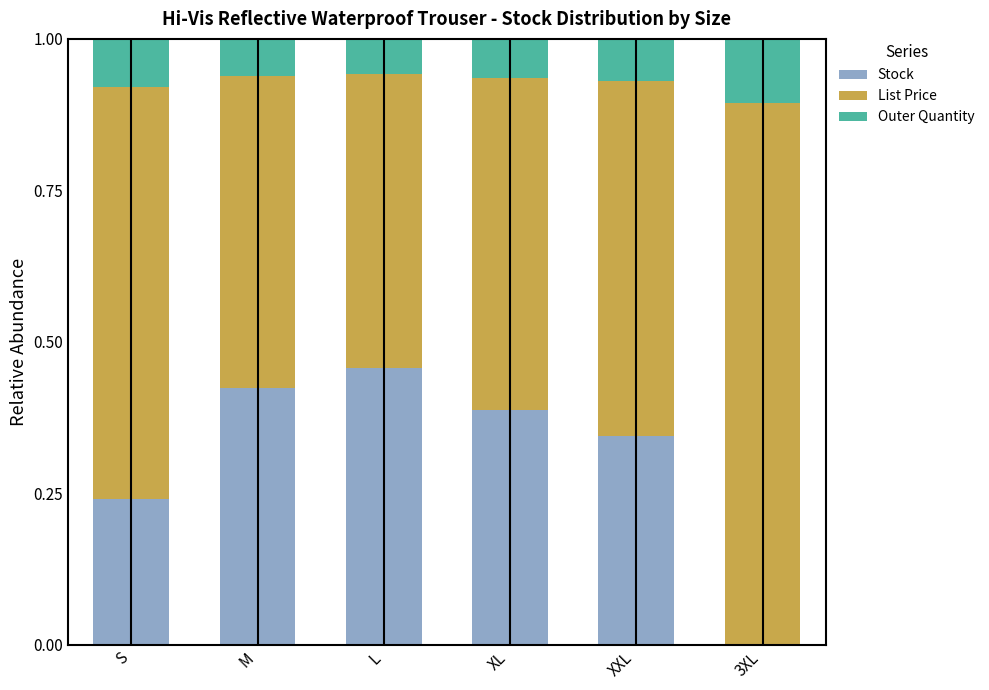

How many Stock values are between 0 and 1?

6